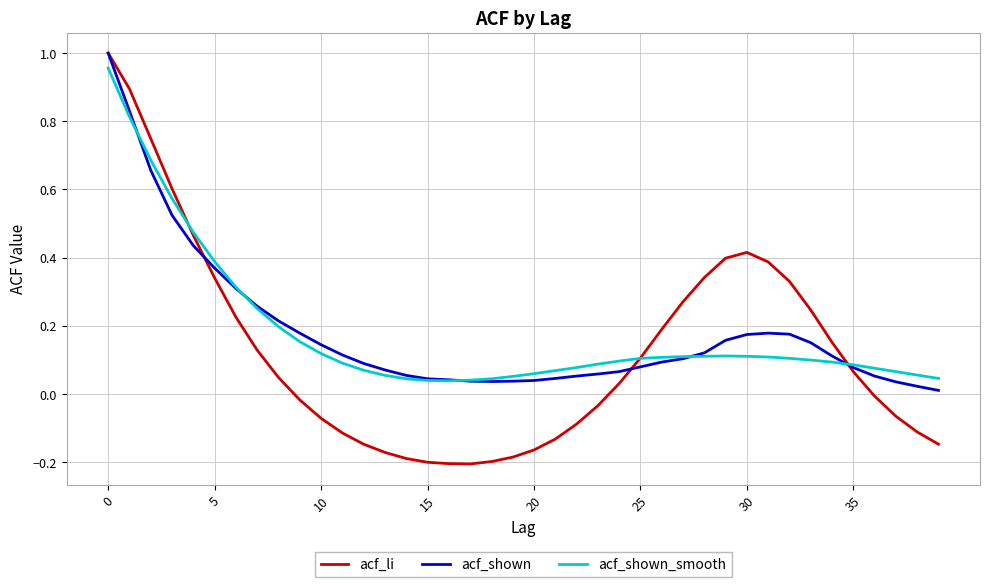

Is this an area chart (filled region under the line)?

No